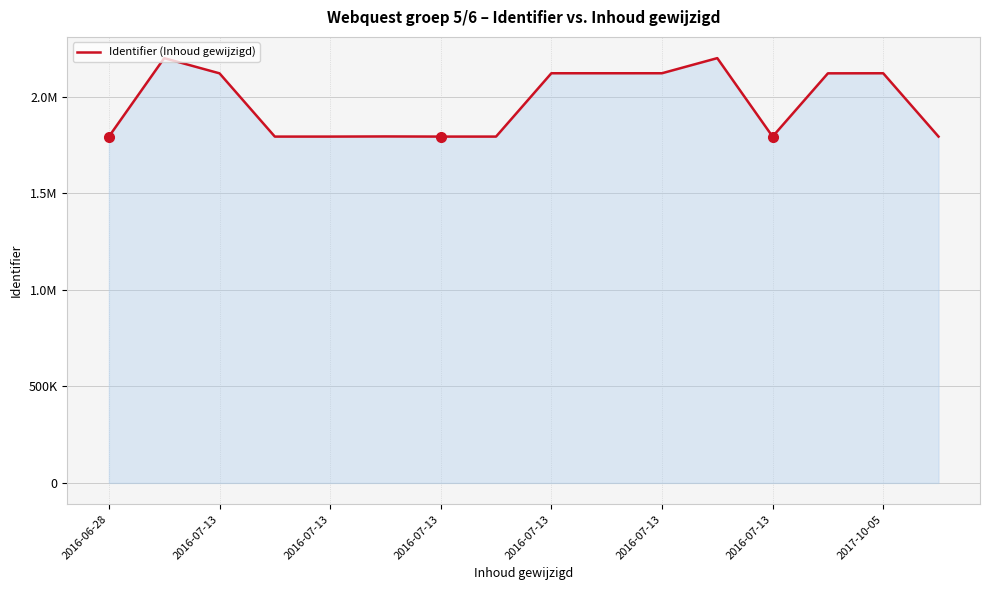

Is this an area chart (filled region under the line)?

Yes